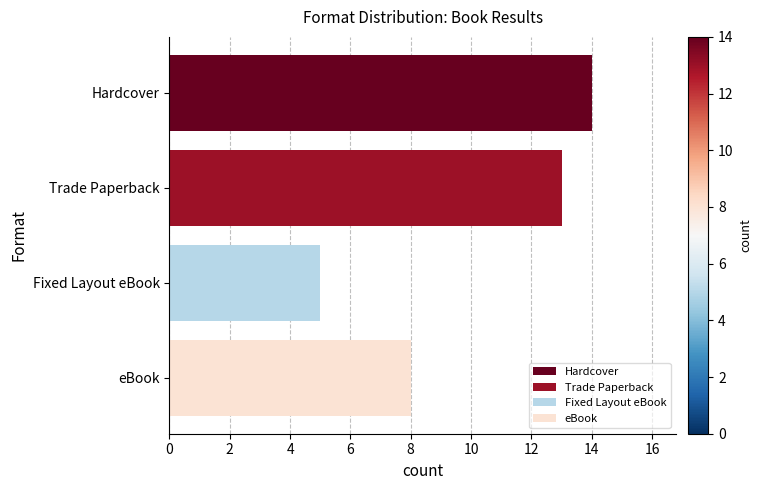

Reading top to bottom, extract all data points from this chart.

Hardcover=14	Trade Paperback=13	Fixed Layout eBook=5	eBook=8